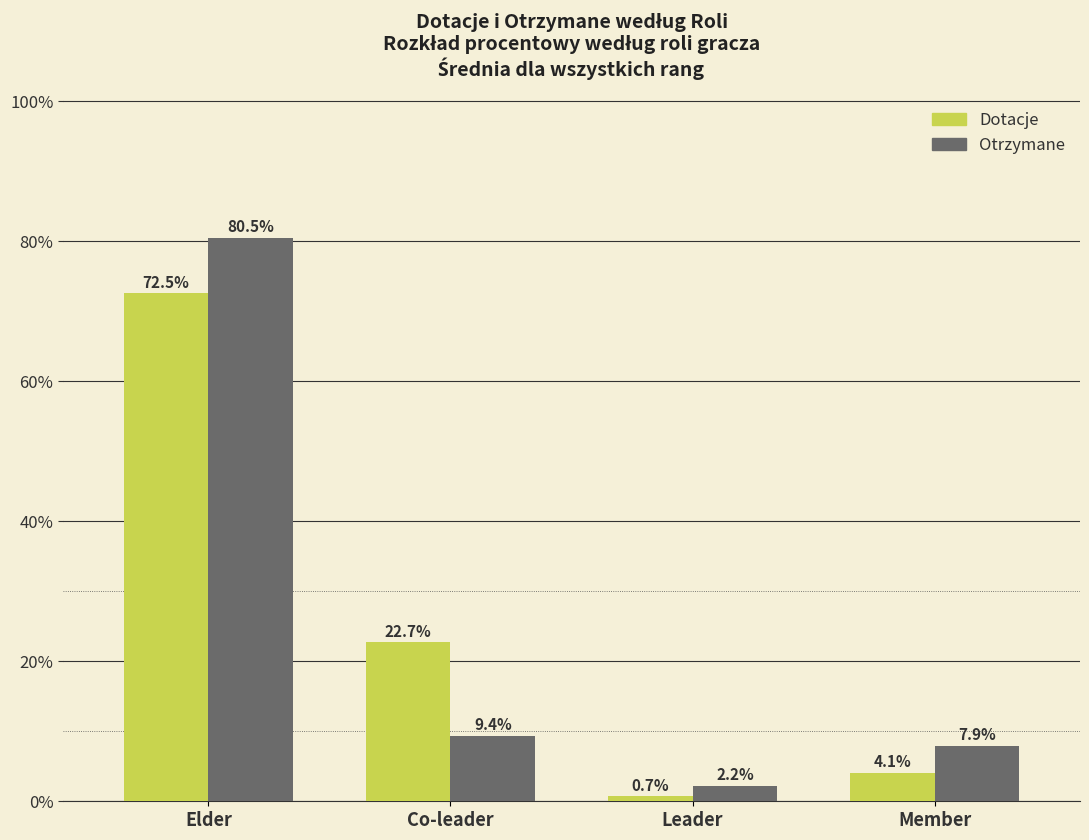

Reading left to right, list all the values displayed in this chart.

Dotacje: Elder=72.5	Co-leader=22.7	Leader=0.7	Member=4.1
Otrzymane: Elder=80.5	Co-leader=9.4	Leader=2.2	Member=7.9